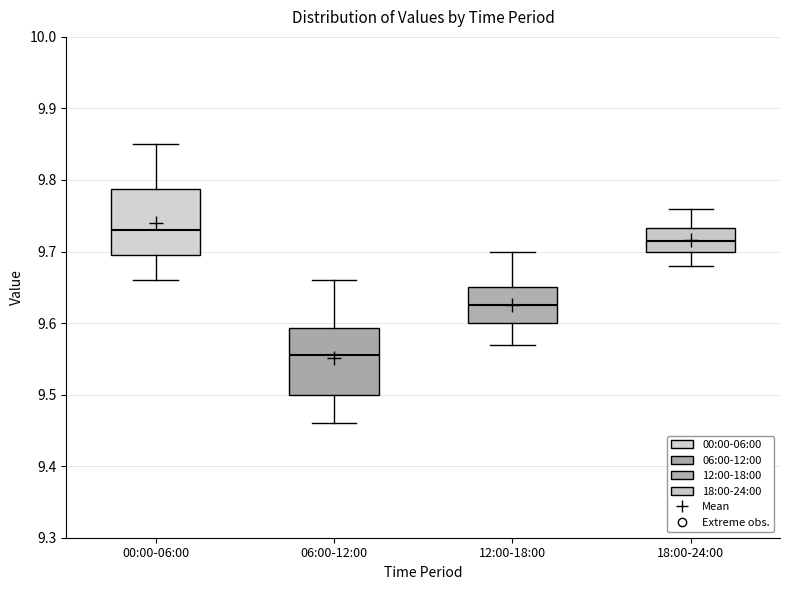

Where does the lower whisker of the box for 06:00-12:00 end on the y-axis? The values are not printed on the chart, so give them approximately, as read against the axis.

9.46